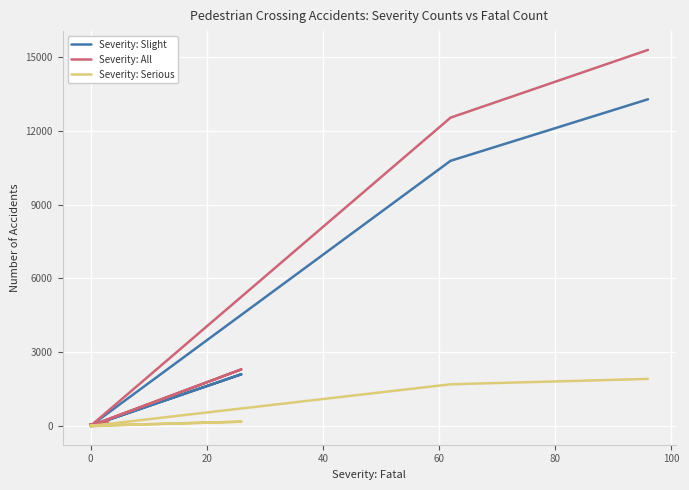

What is the label of the 11th point from the right?

40